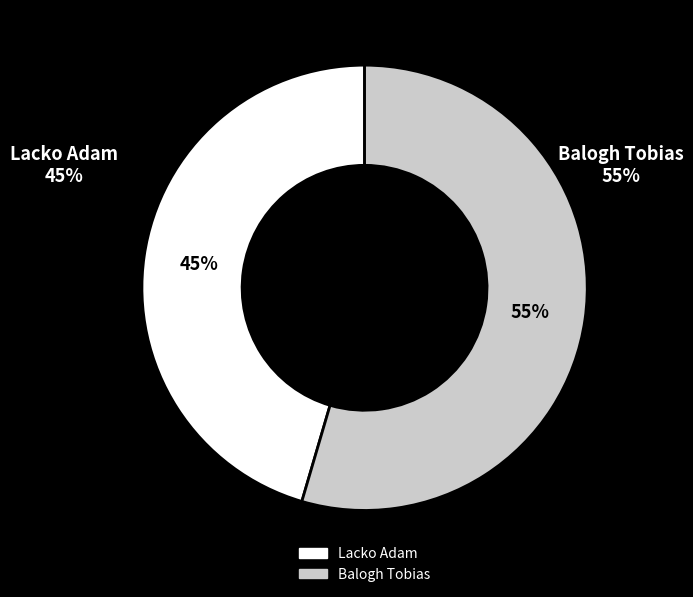

Rank the categories by value from highest to lowest.

Balogh Tobias, Lacko Adam